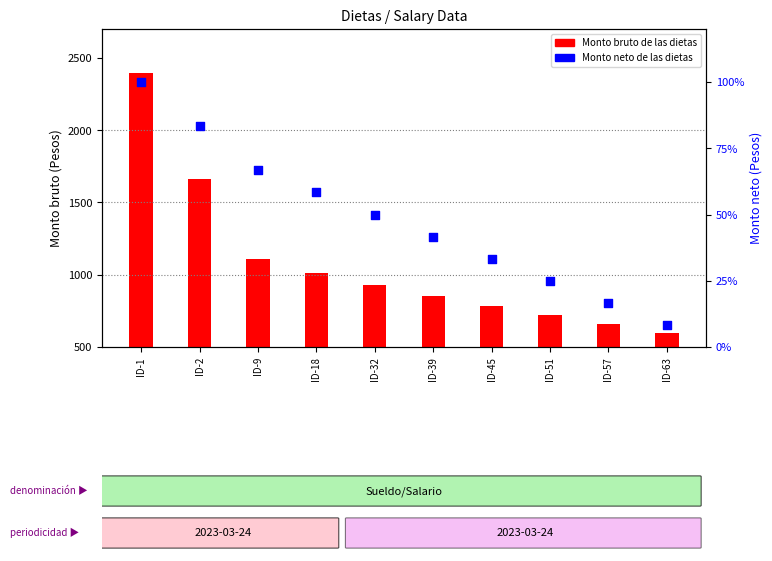

Is the value of Monto neto de las dietas (% rank) at ID-18 greater than the value of Monto bruto de las dietas at ID-39?

No